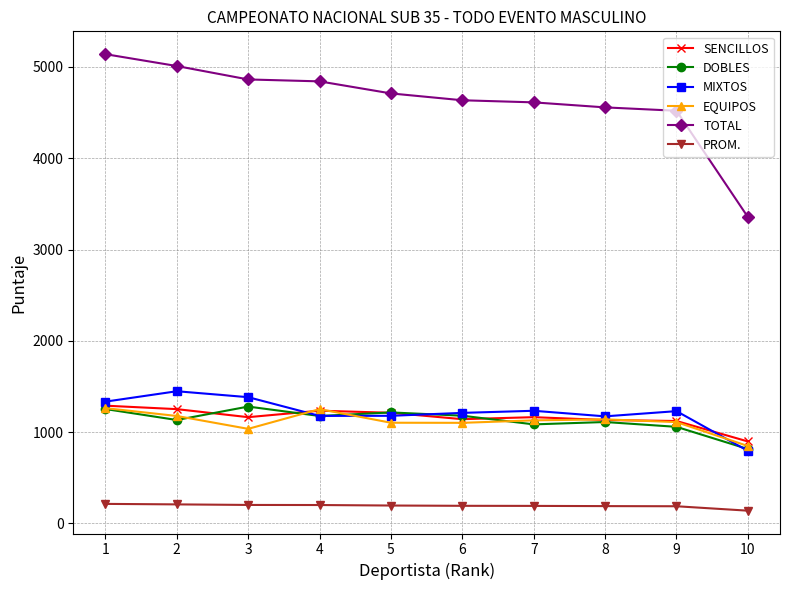

The value of SENCILLOS at 10 is 415.0. True or false?

False